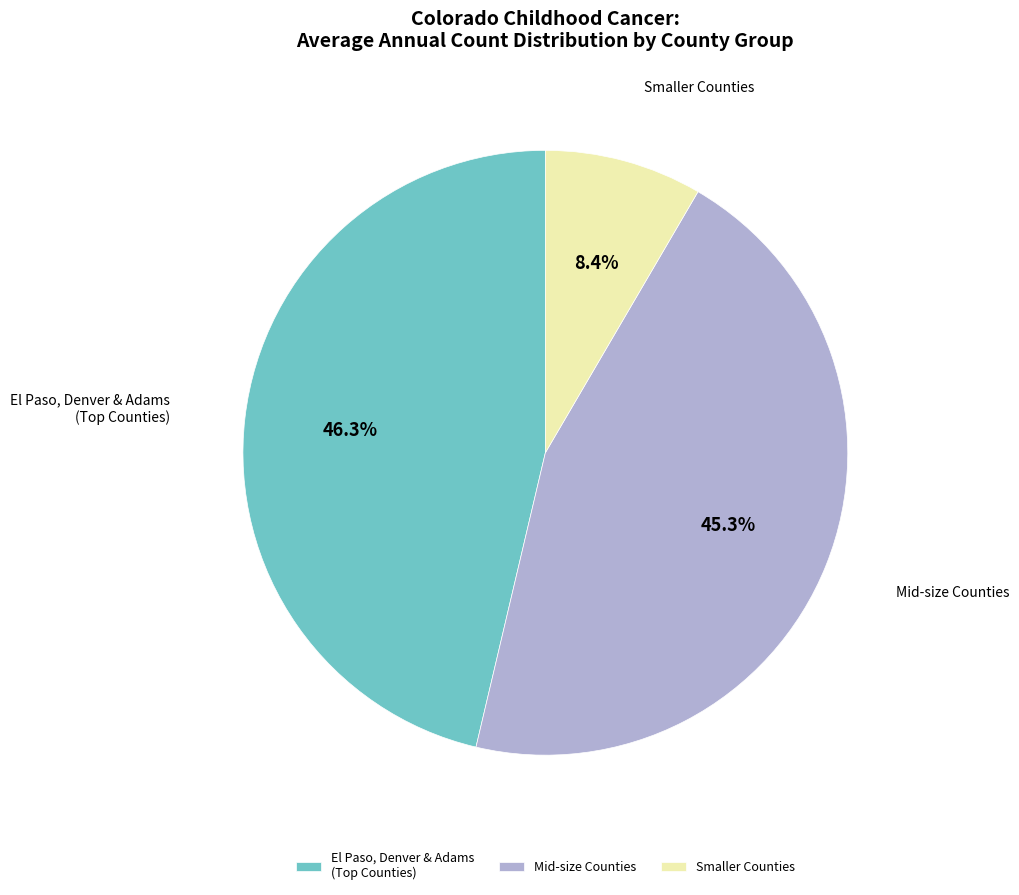

What is the smallest slice in the pie chart?

Smaller Counties